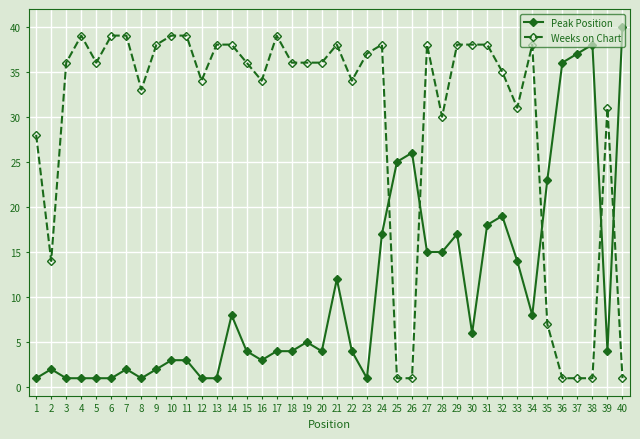

What is the greatest value displayed?

40